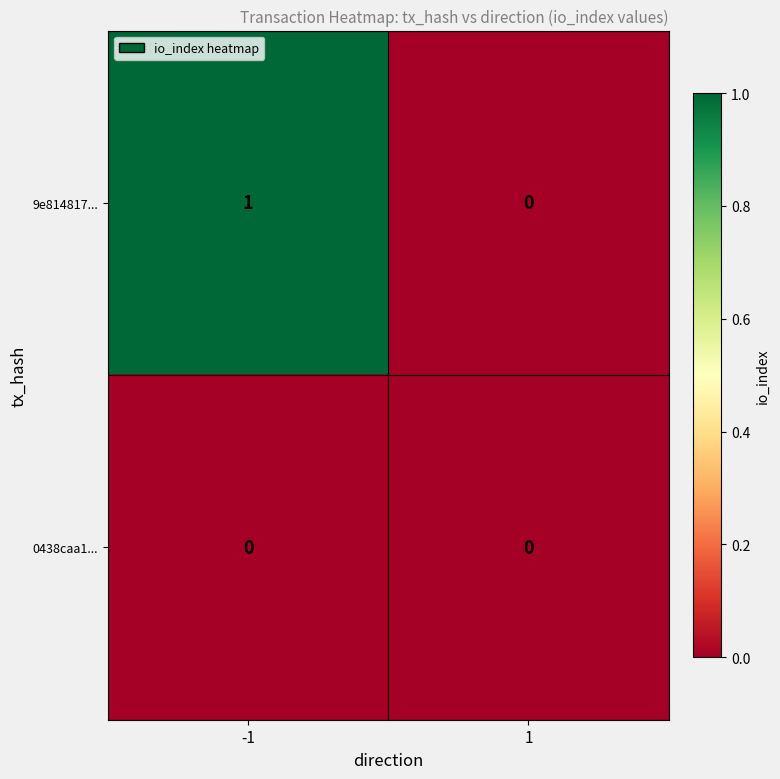

Rank the series by their average value, from lowest to highest.

0438caa1..., 9e814817...